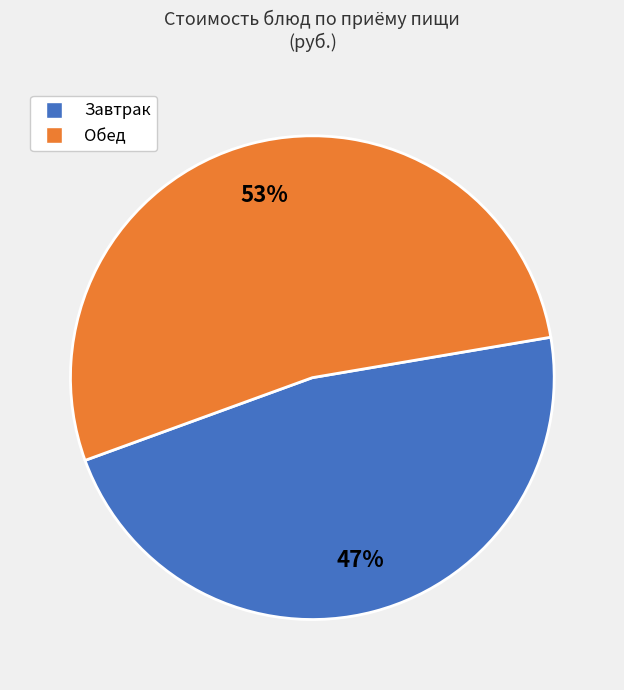

Is there a majority slice in this chart?

Yes